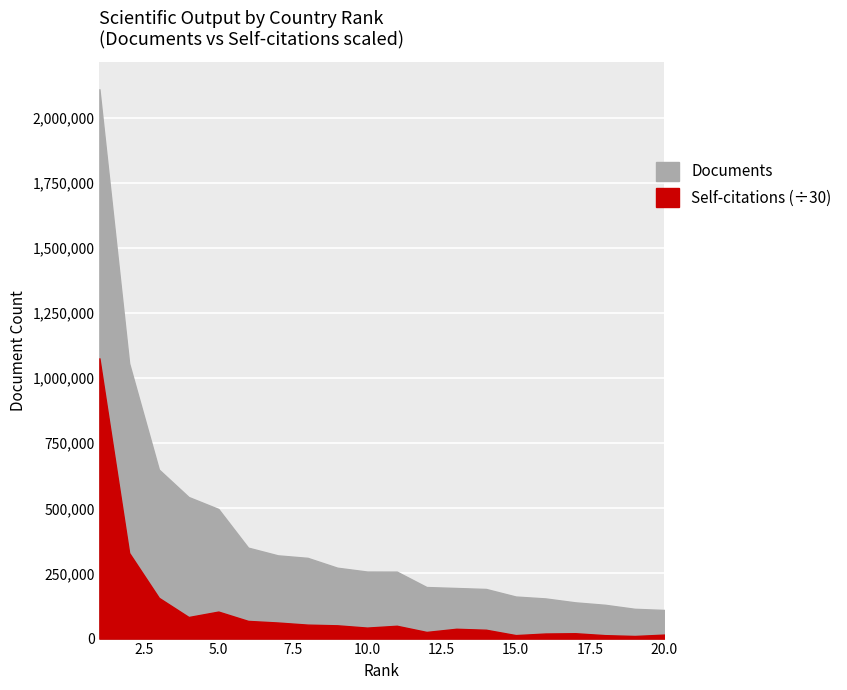

True or false: Self-citations and Documents cross at least once.

False